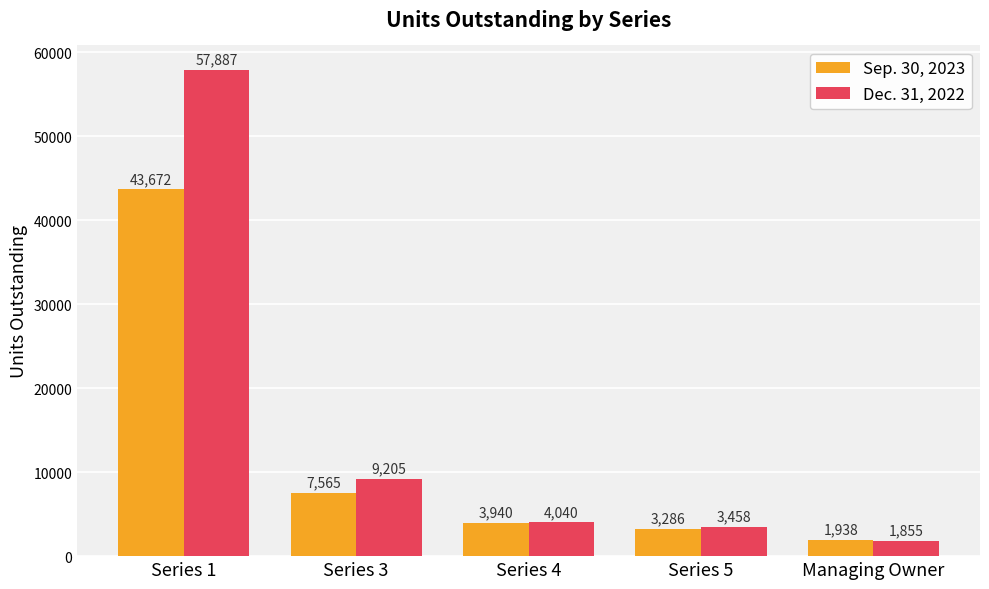

What are all the series names shown in the legend?

Sep. 30, 2023, Dec. 31, 2022